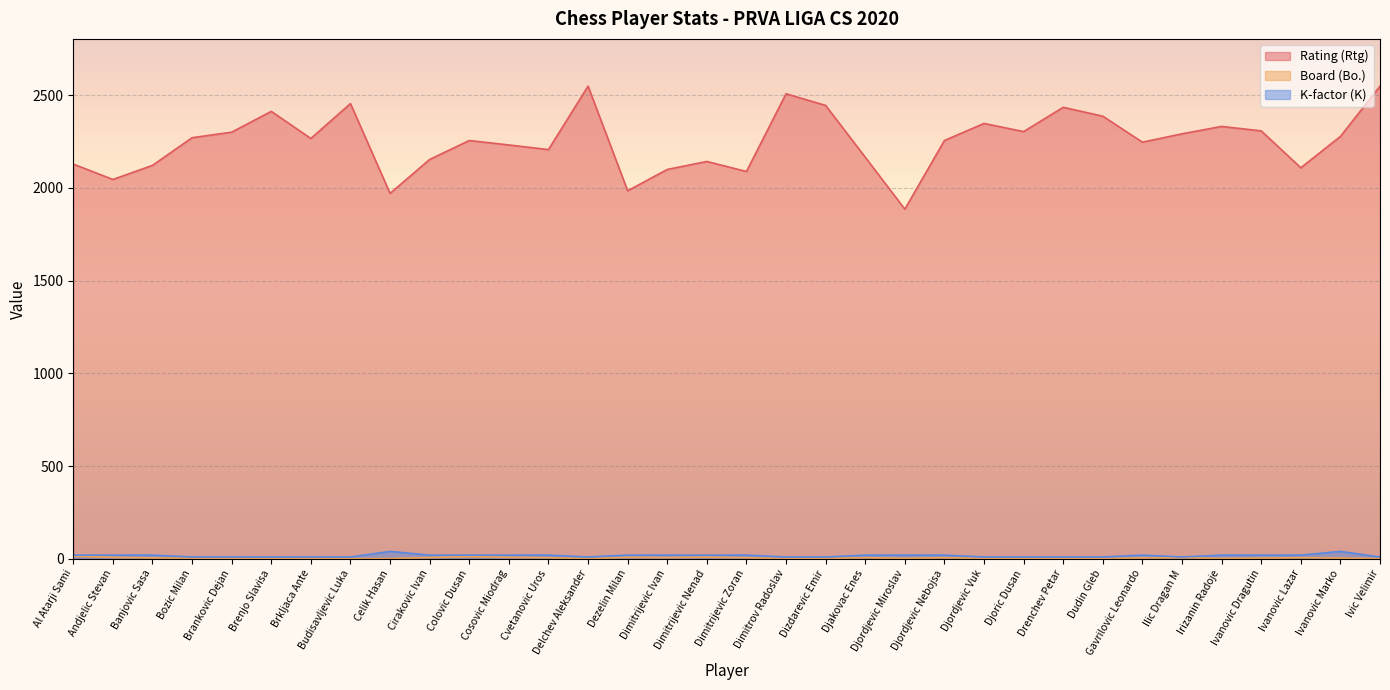

The K-factor (K) series shows 20 at Cvetanovic Uros. True or false?

True